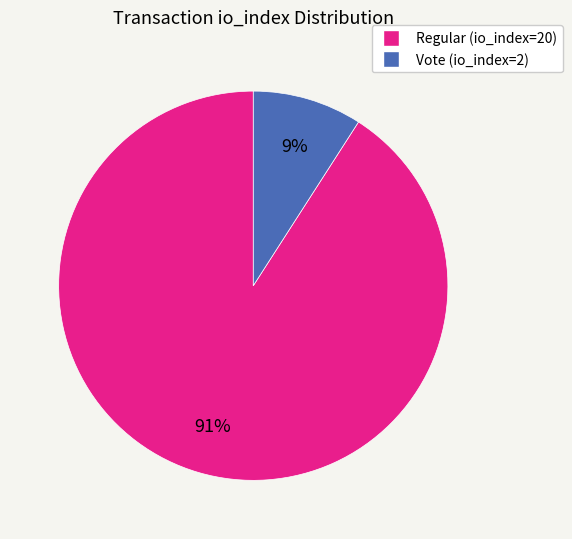

To the nearest percent, what is the difference between the Regular (io_index=20) and Vote (io_index=2) slice percentages?

82%